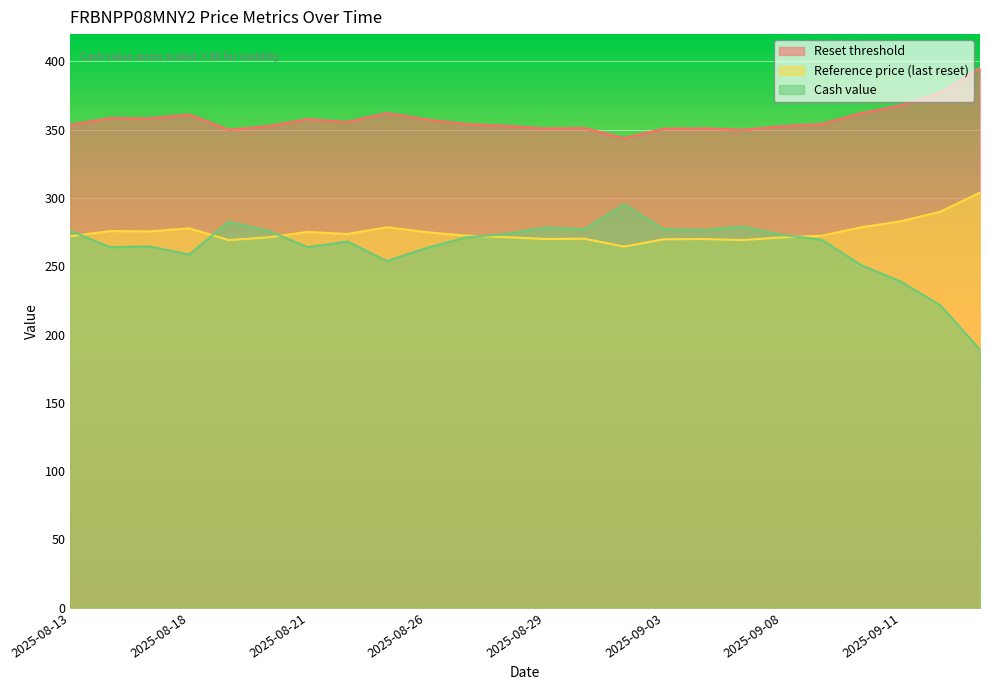

Is the value of Reset threshold at 2025-08-26 greater than the value of Reference price (last reset) at 2025-09-01?

No